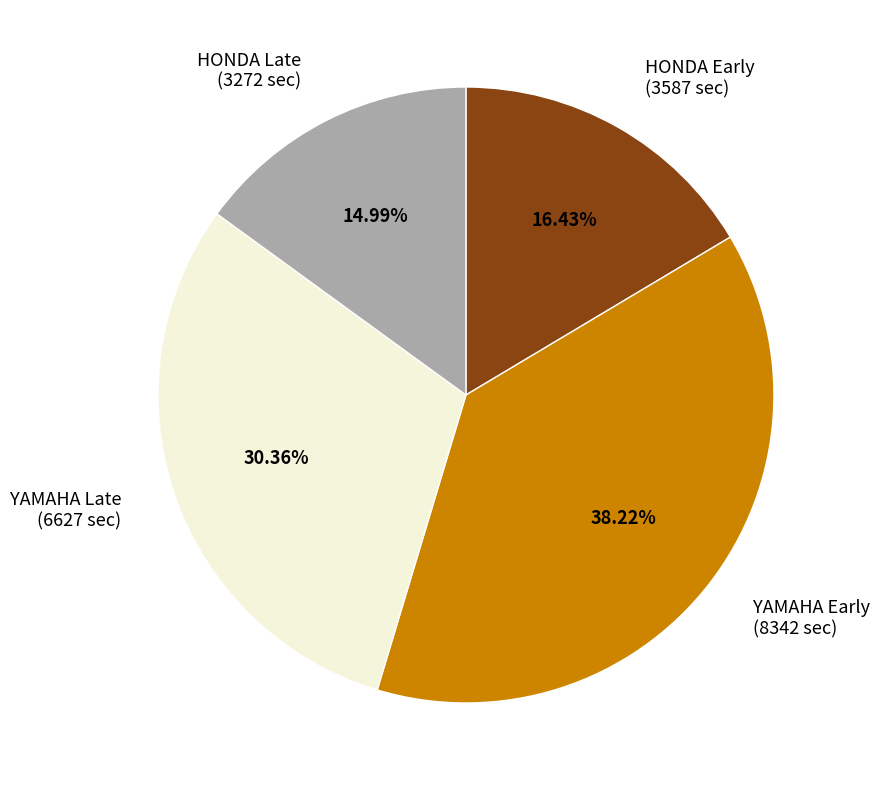

Does HONDA Late (3272 sec) account for over 50% of the chart?

No